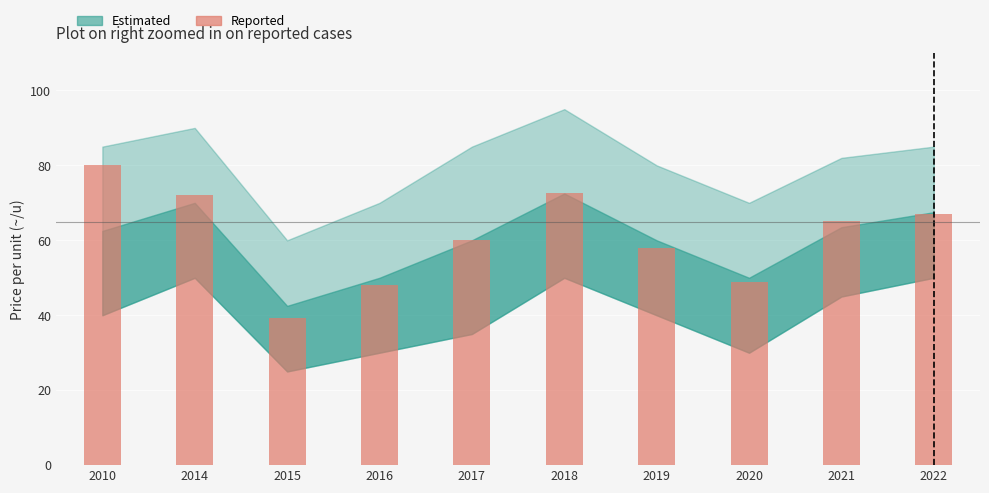

What is the difference between the values at 2014 and 2022?

5.0